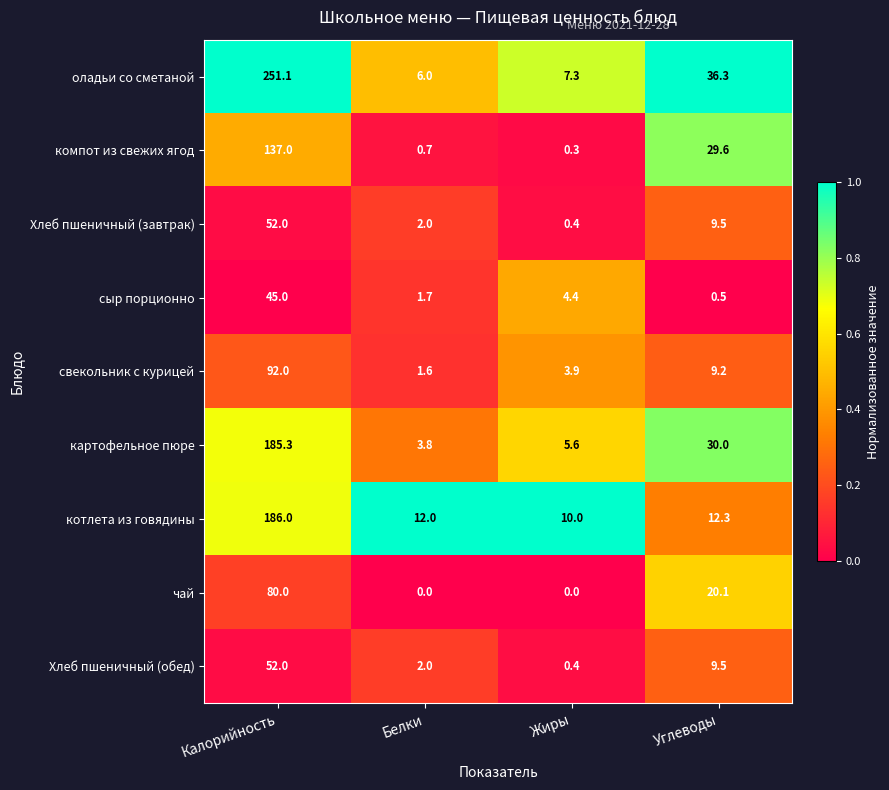

At which label does сыр порционно first exceed 4?

Калорийность